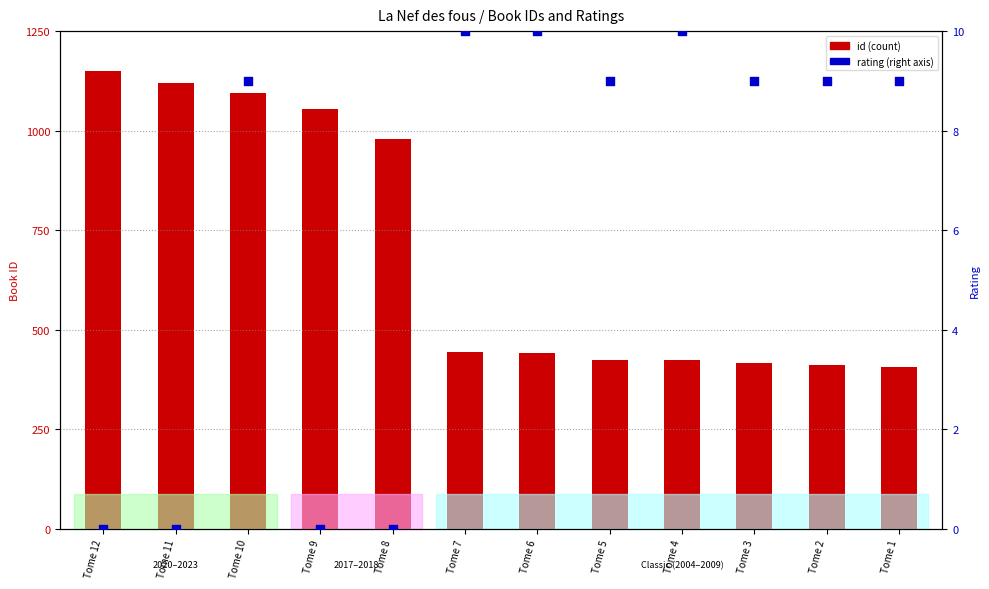

At which category is the sum across all series the highest?

Tome 12